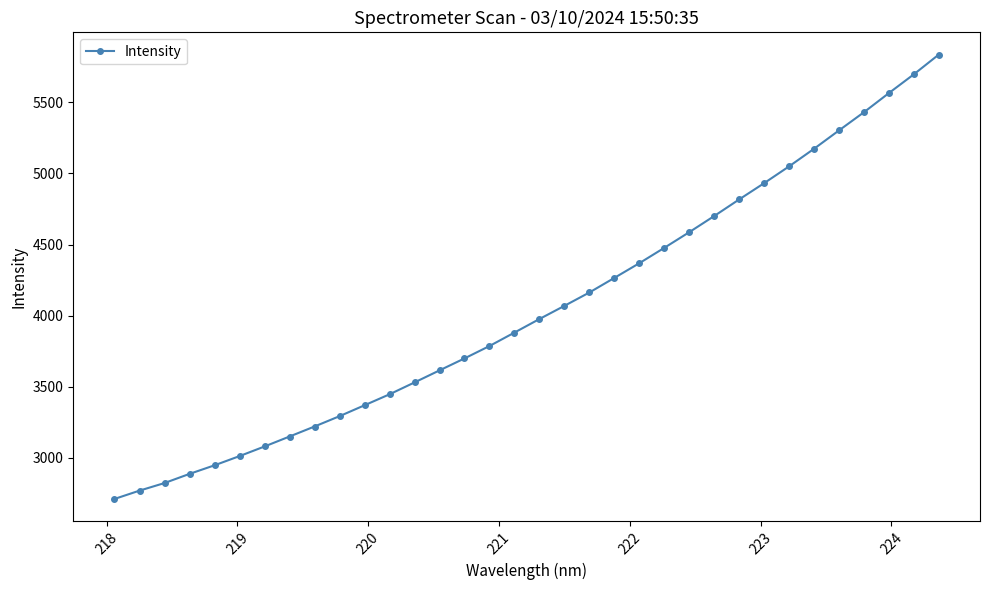

How many lines are shown in the chart?

1